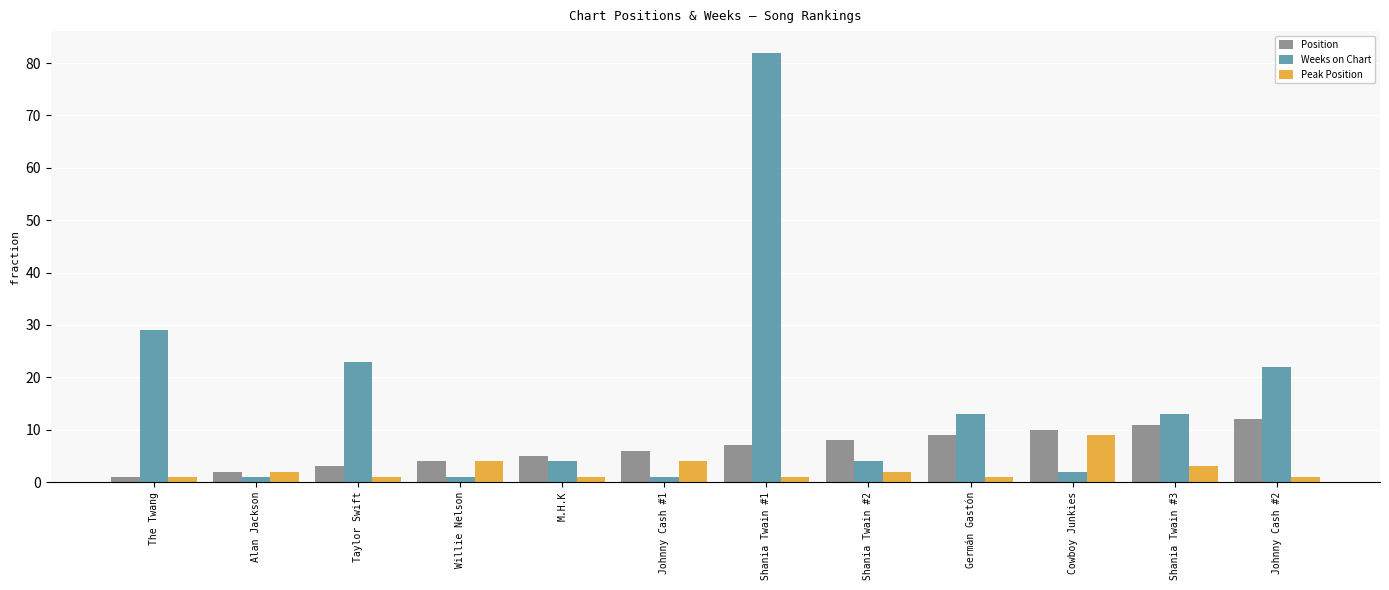

Where is Position nearest to the value 6?

Johnny Cash #1